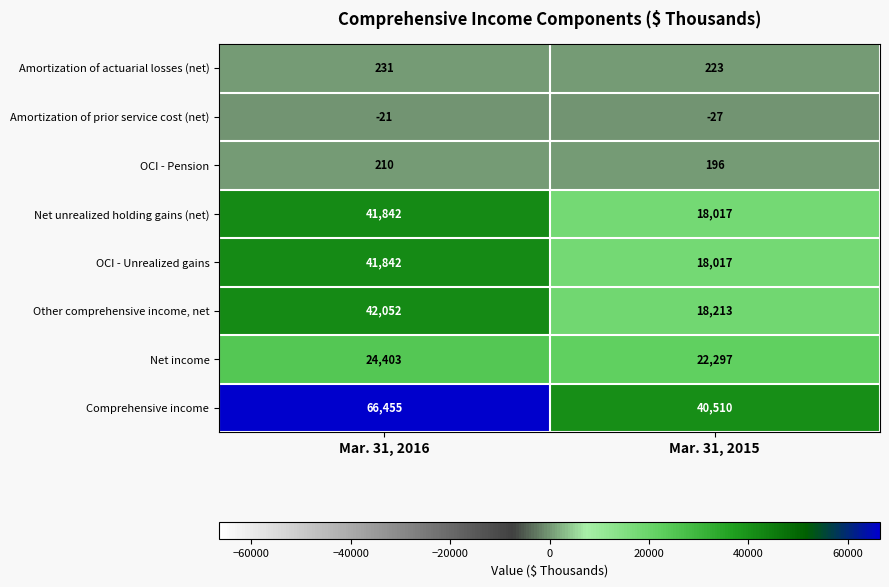

What is the difference between the highest and lowest values at Mar. 31, 2015?

40537